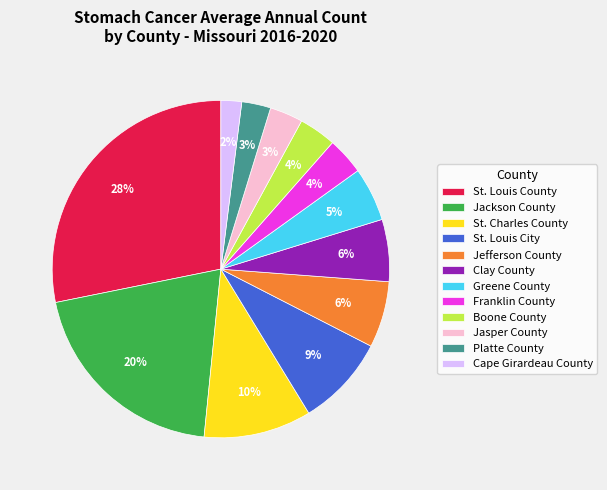

Is there any slice that represents more than half of the pie?

No